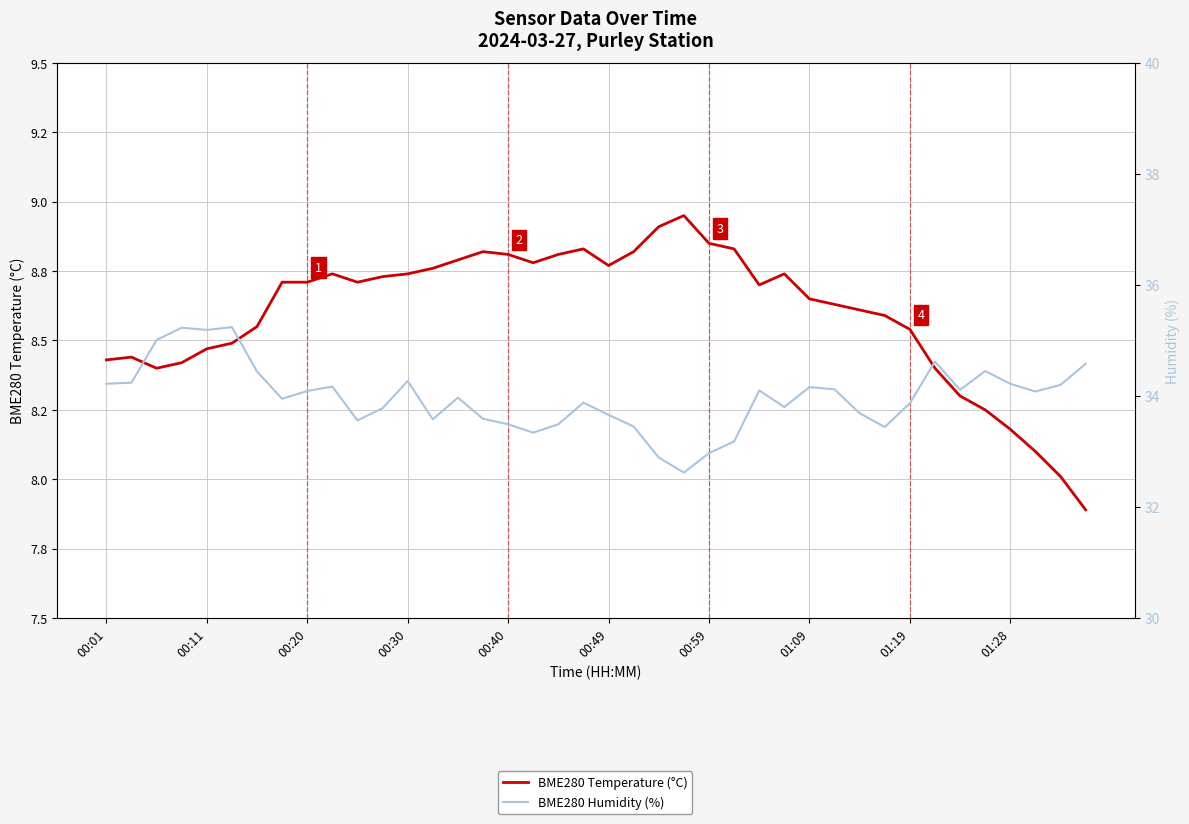

Read the BME280 Temperature (°C) value at 00:11.

8.4